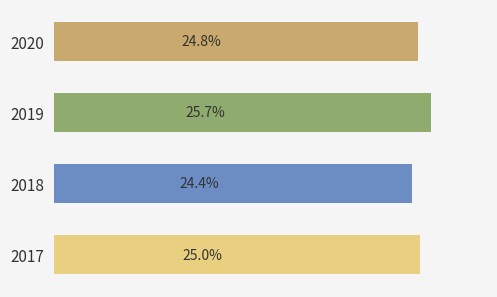

Are the bars horizontal?

Yes